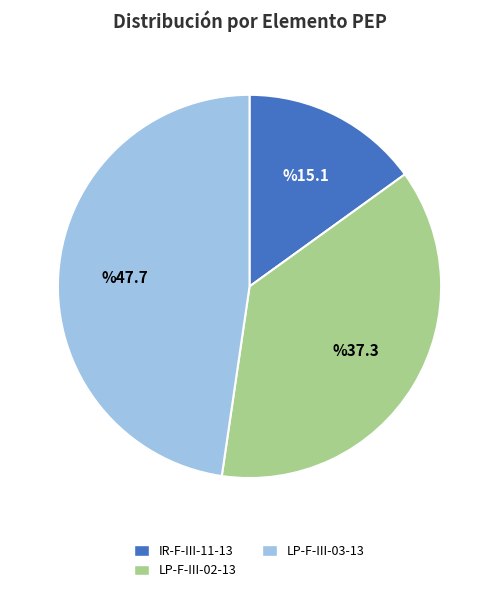

Rank the categories by value from highest to lowest.

LP-F-III-03-13, LP-F-III-02-13, IR-F-III-11-13